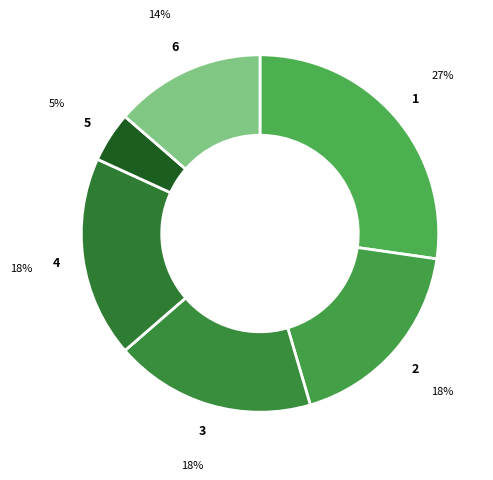

How many slices are in this pie chart?

6